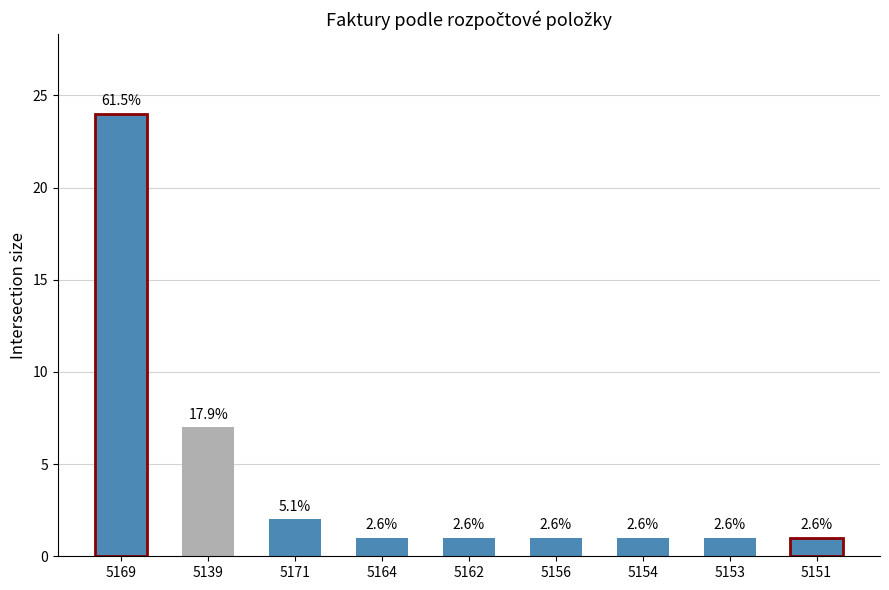

Which category has the lowest value across all series?

5164